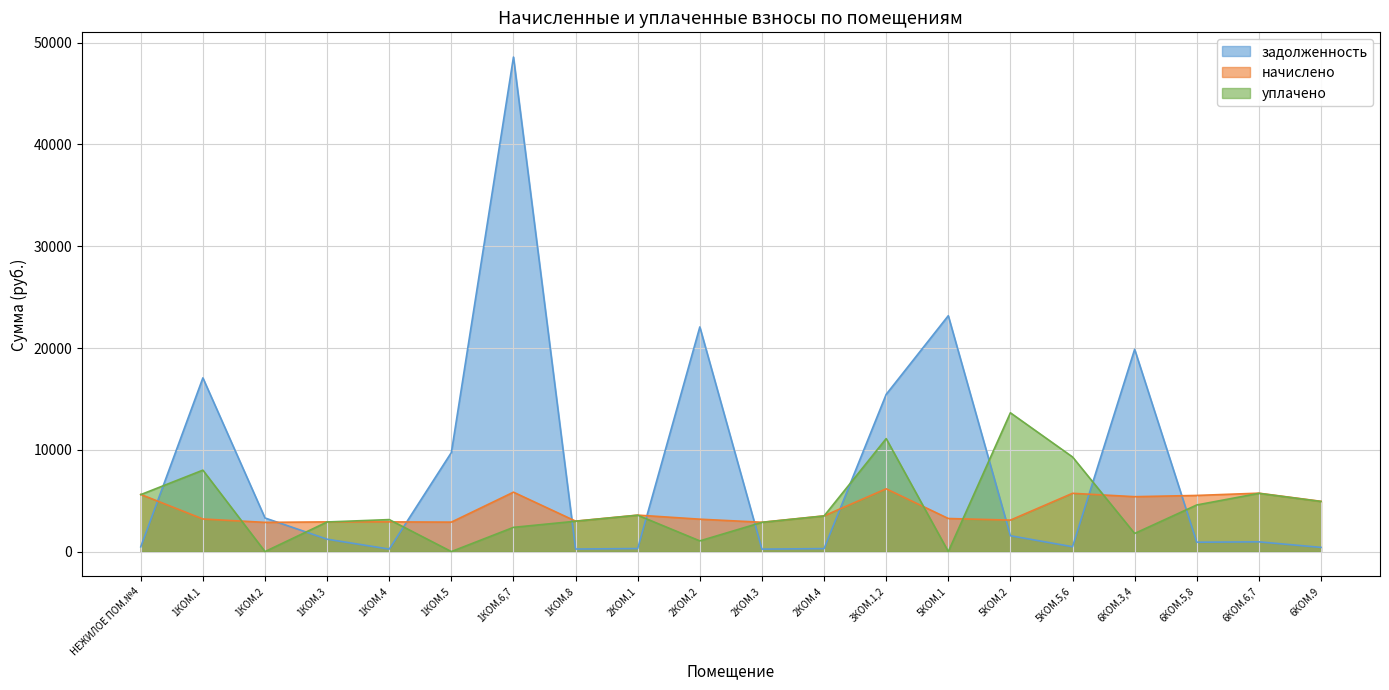

At which category is the sum across all series the highest?

1КОМ.6,7